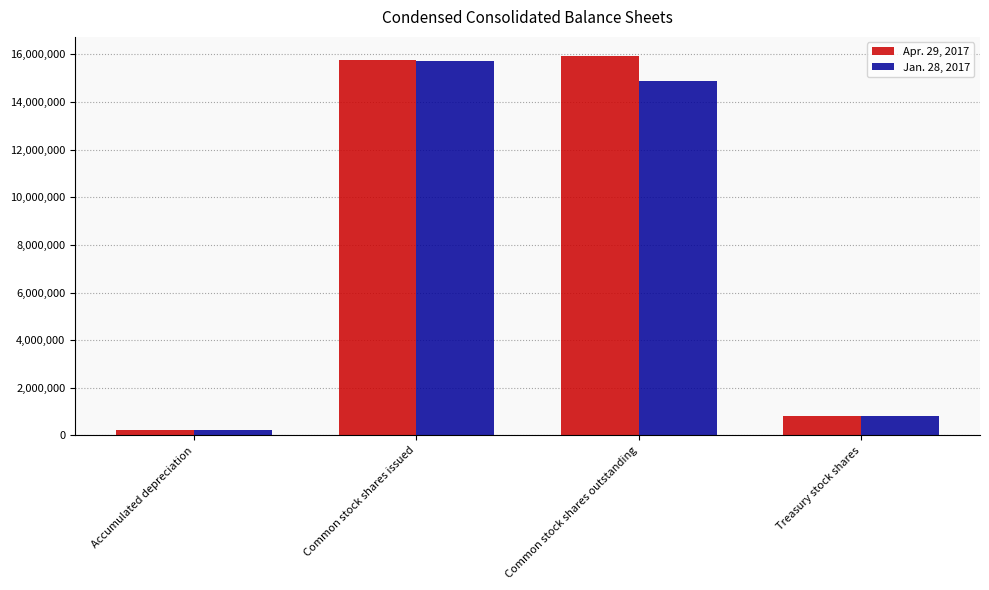

What is the label of the 2nd bar from the left?

Common stock shares issued